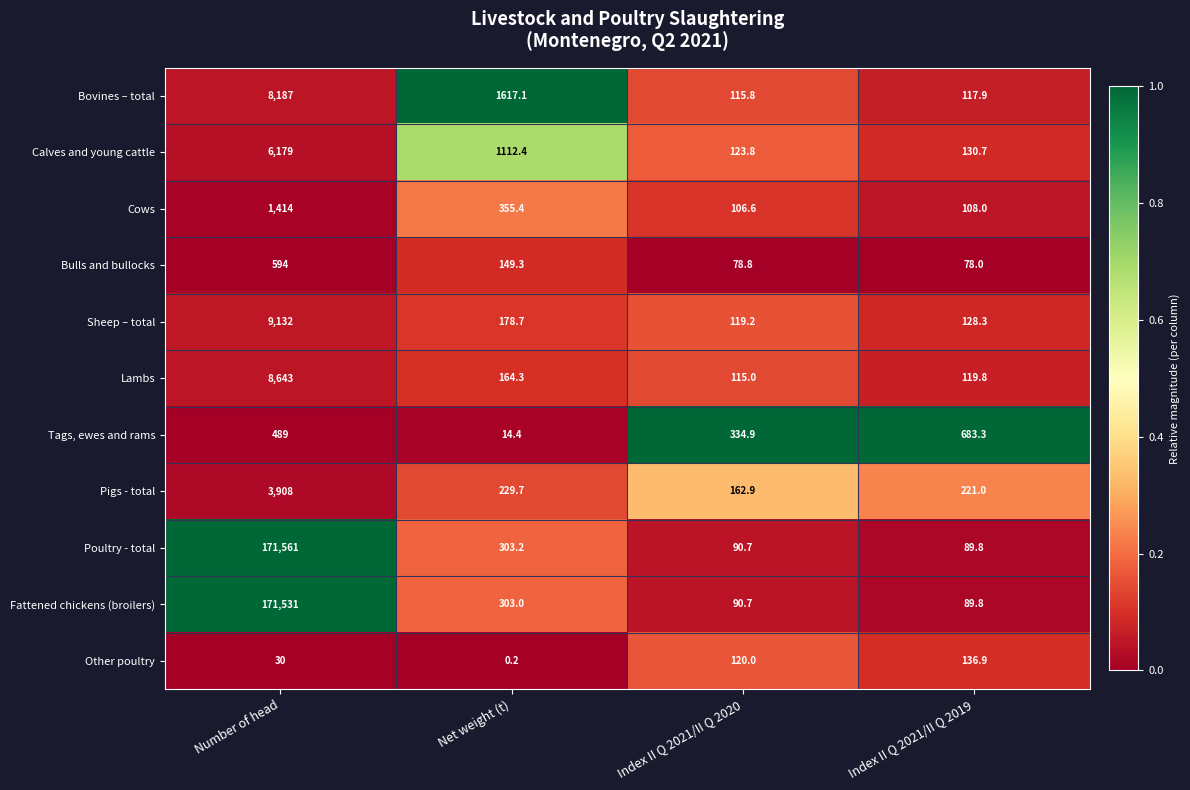

Which series has the widest spread of values?

Poultry - total